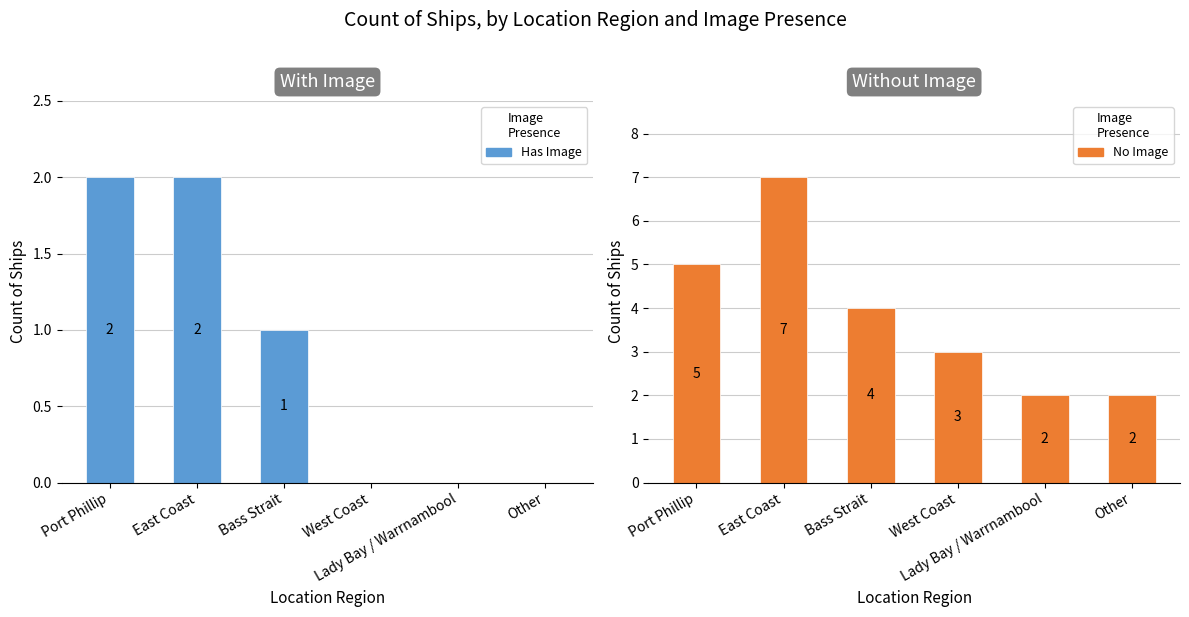

List the labels in order of Has Image value, smallest first.

West Coast, Lady Bay / Warrnambool, Other, Bass Strait, Port Phillip, East Coast